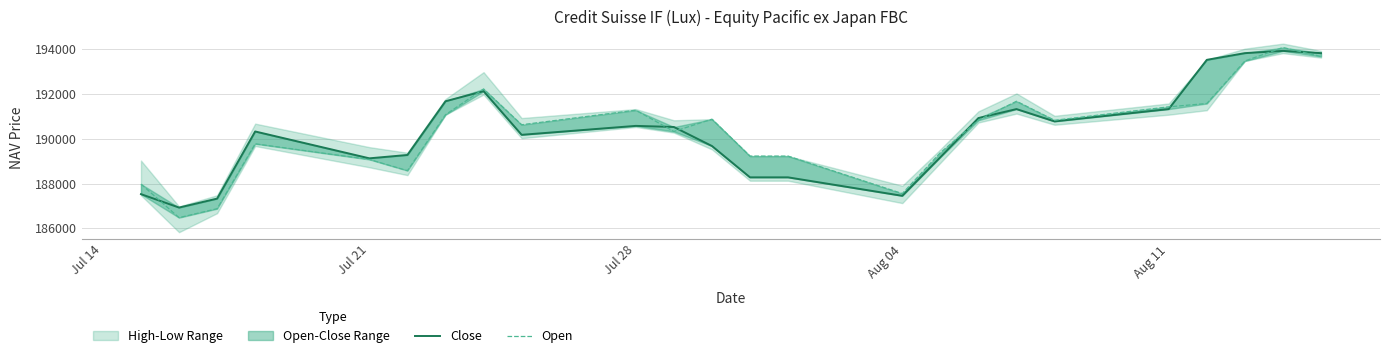

What is the highest value of the Close series?

193925